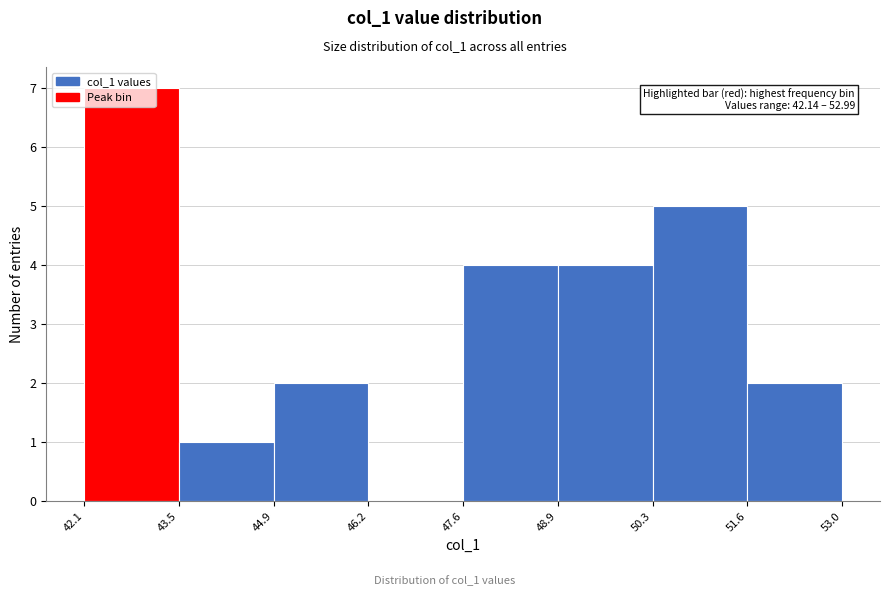

Which range on the x-axis has the tallest bar?

42.1 to 43.5